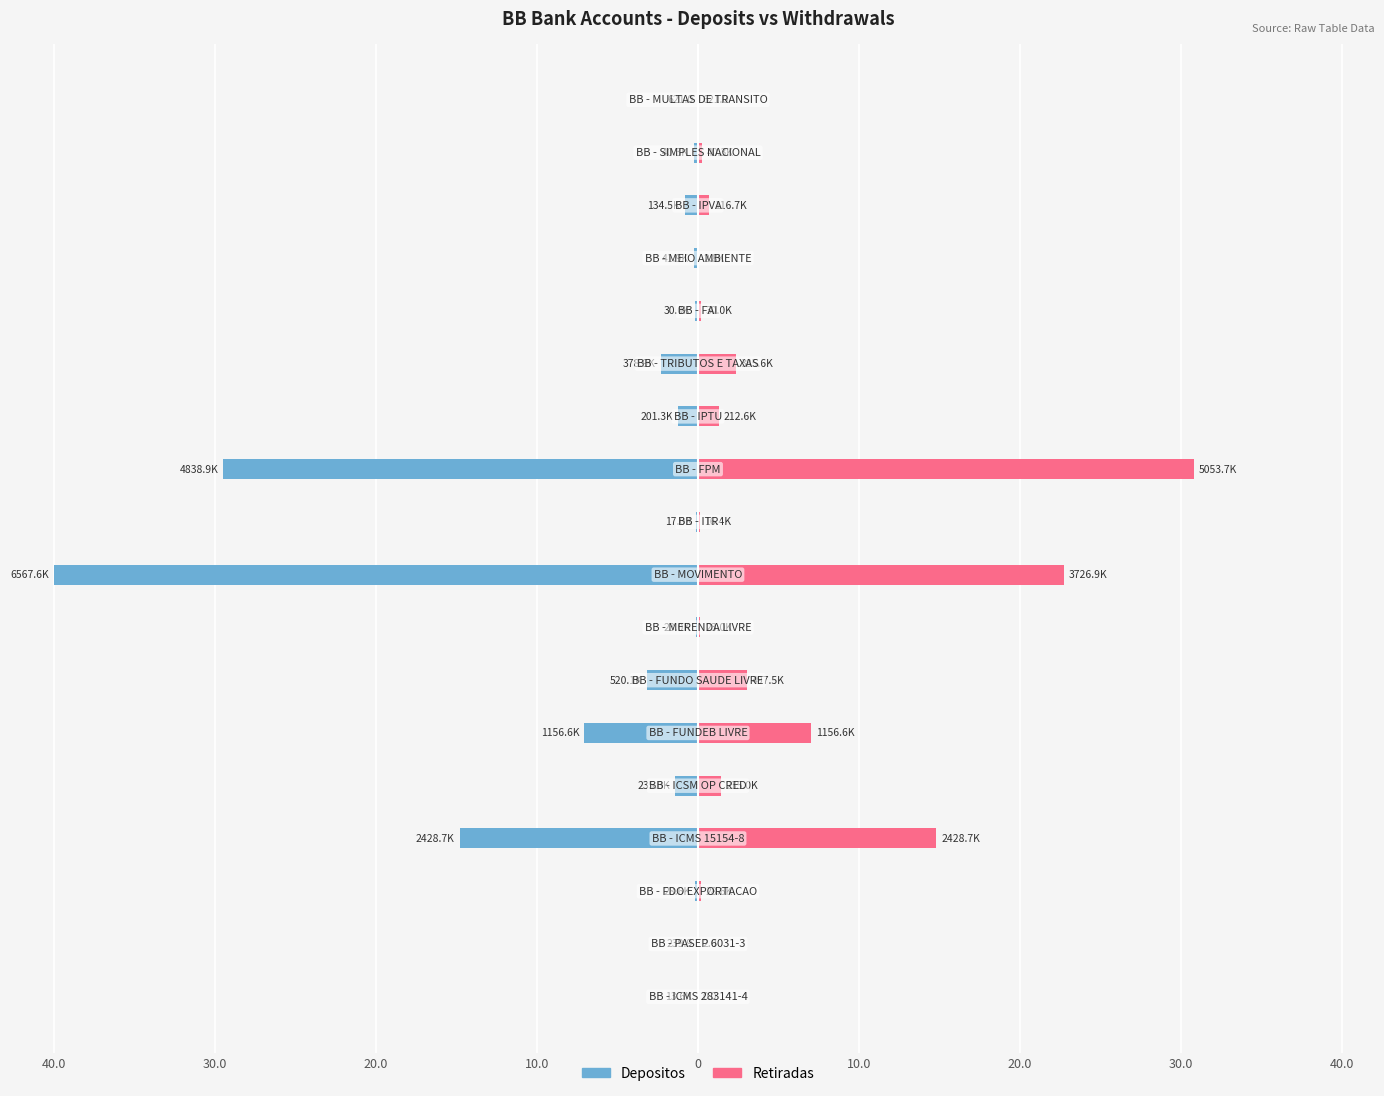

The Depositos series shows -7.0 at 10.0. True or false?

True